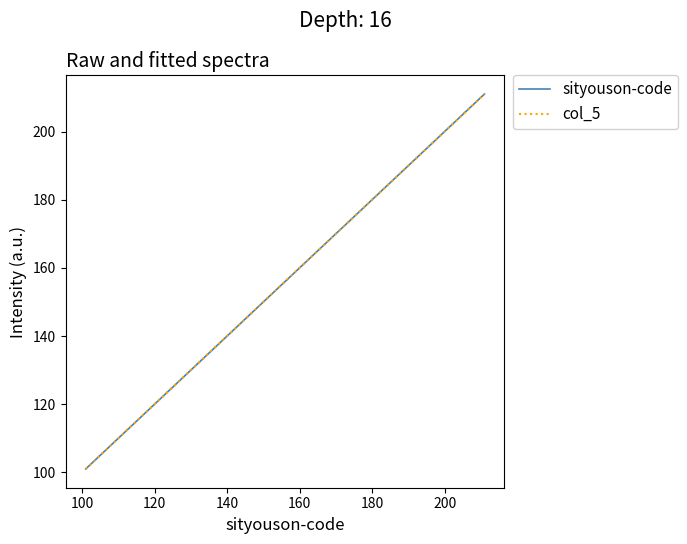

Does the chart have visible grid lines?

No